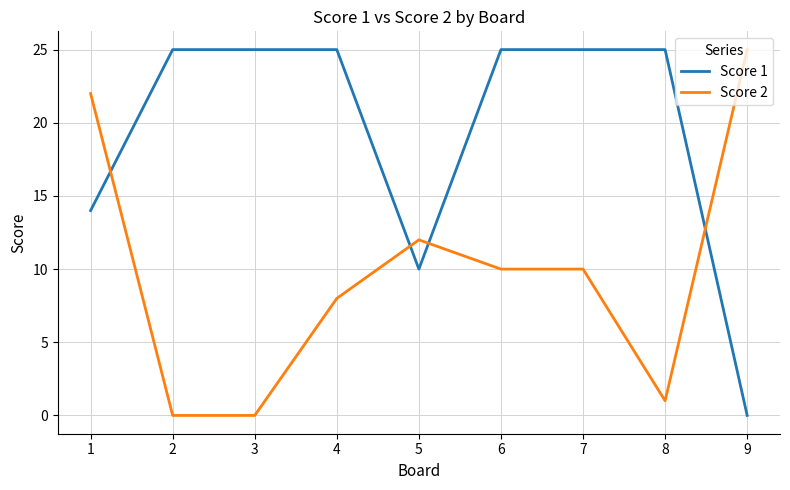

Which series changed the most between 1 and 5?

Score 2